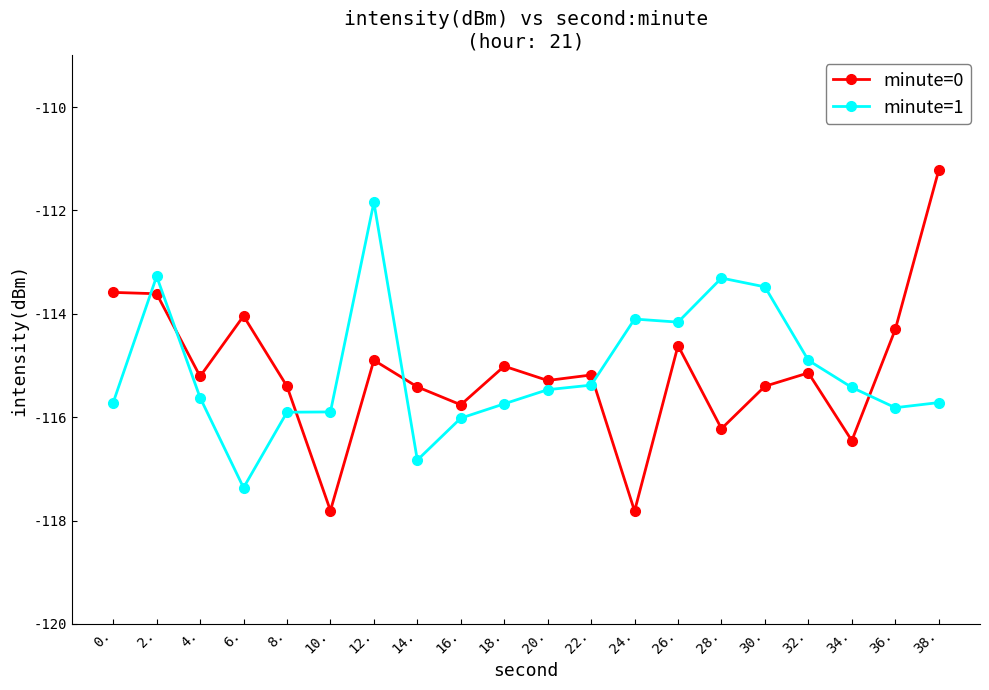

After their last crossing, which series has the higher values: minute=1 or minute=0?

minute=0